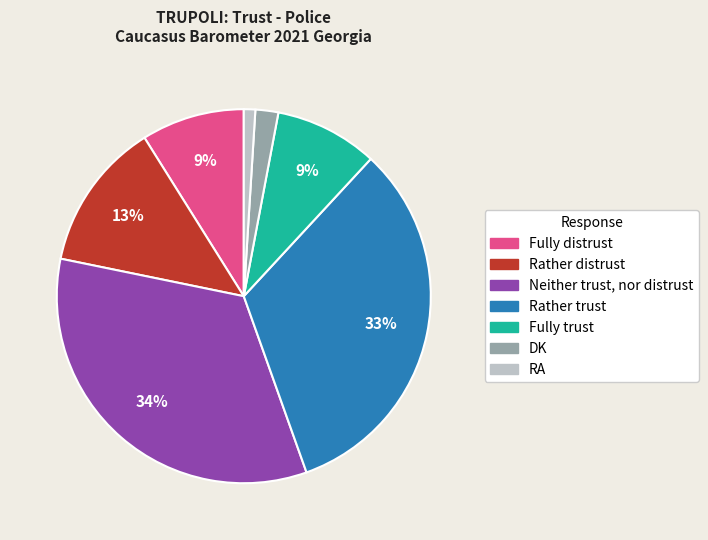

How many slices are in this pie chart?

7